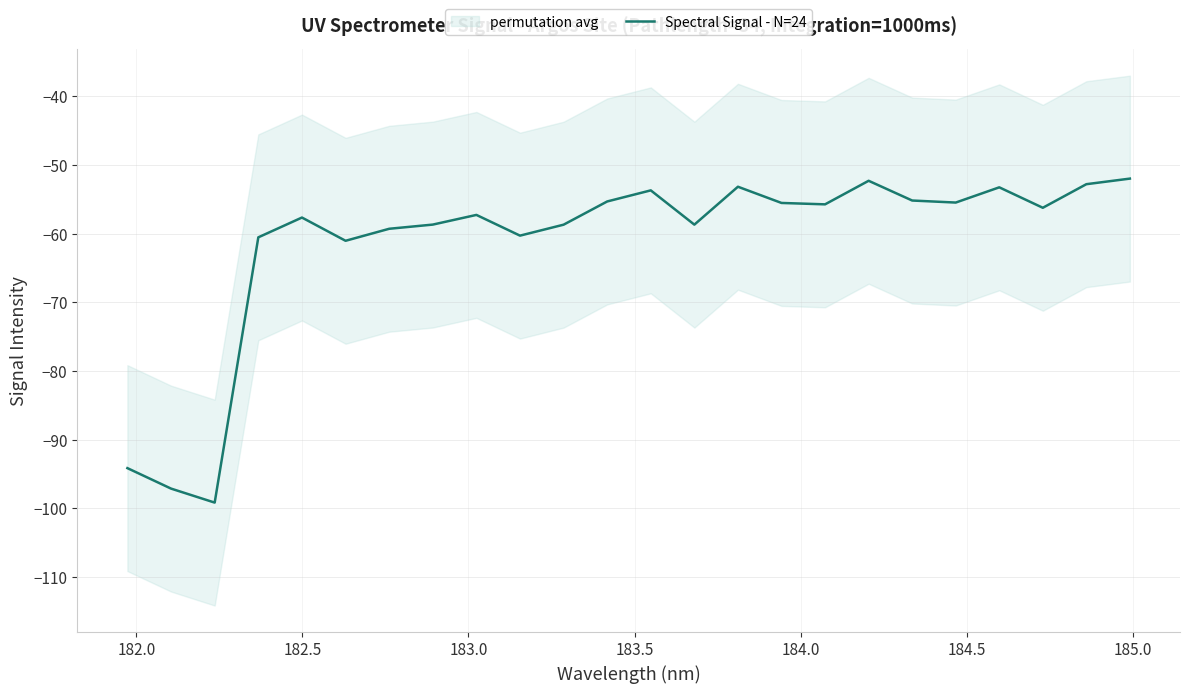

Is this an area chart (filled region under the line)?

No